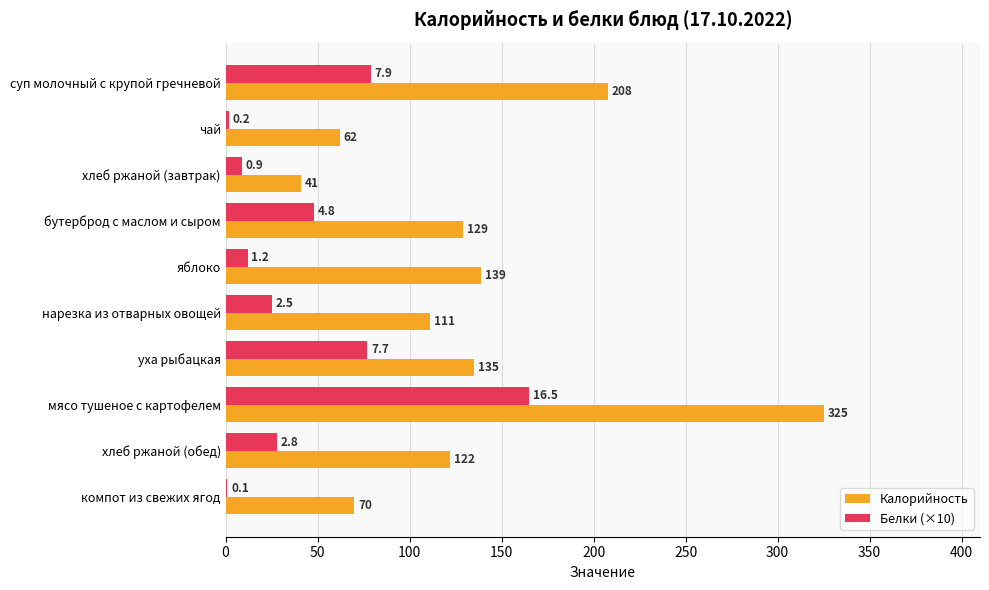

The Белки (×10) series shows 82 at бутерброд с маслом и сыром. True or false?

False